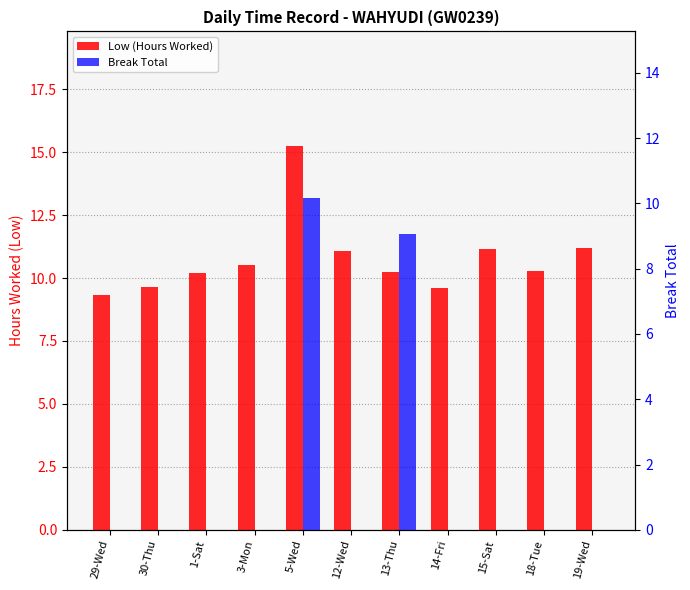

At how many categories does at least one series exceed 2?

11